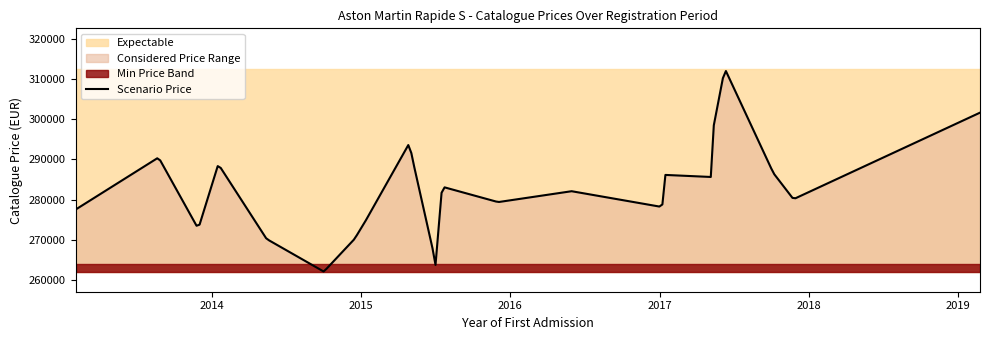

How many values exceed 280125?

12